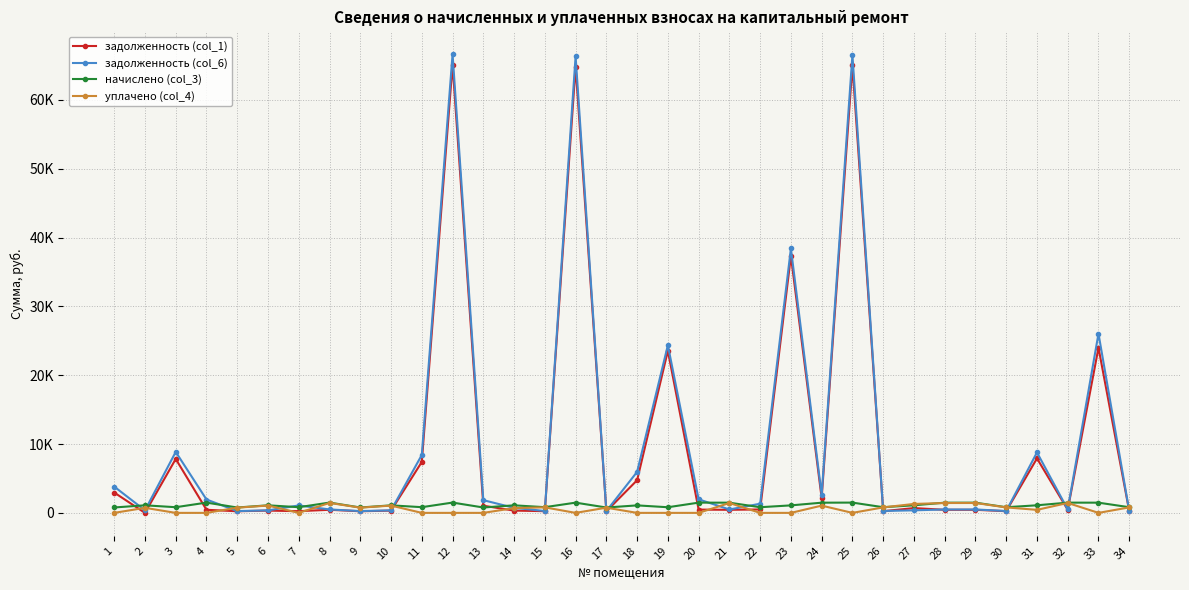

List the series in order of their peak value, highest first.

задолженность (col_6), задолженность (col_1), начислено (col_3), уплачено (col_4)